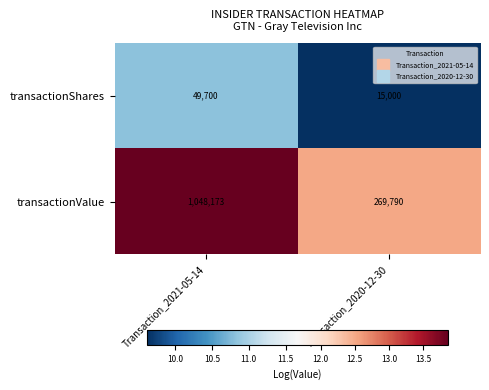

At which category is the sum across all series the highest?

Transaction_2021-05-14